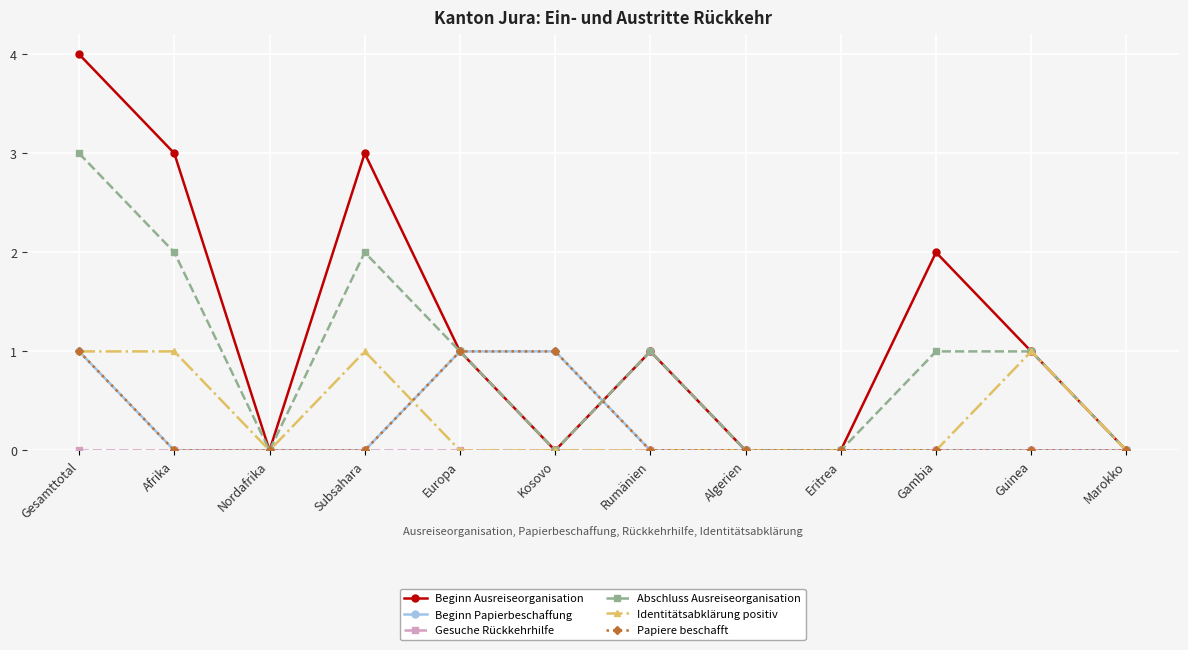

True or false: Abschluss Ausreiseorganisation has a value of 2 at Nordafrika.

False